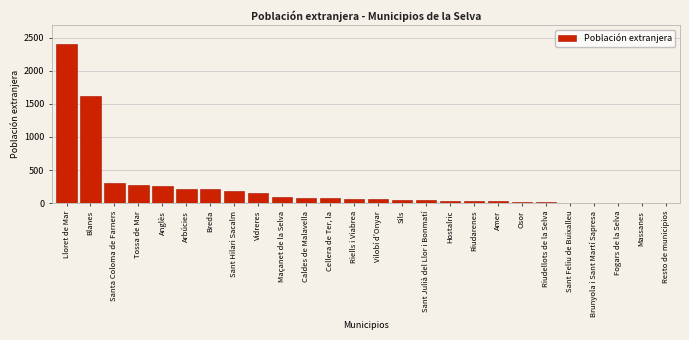

At which label is the value closest to 1200?

Blanes